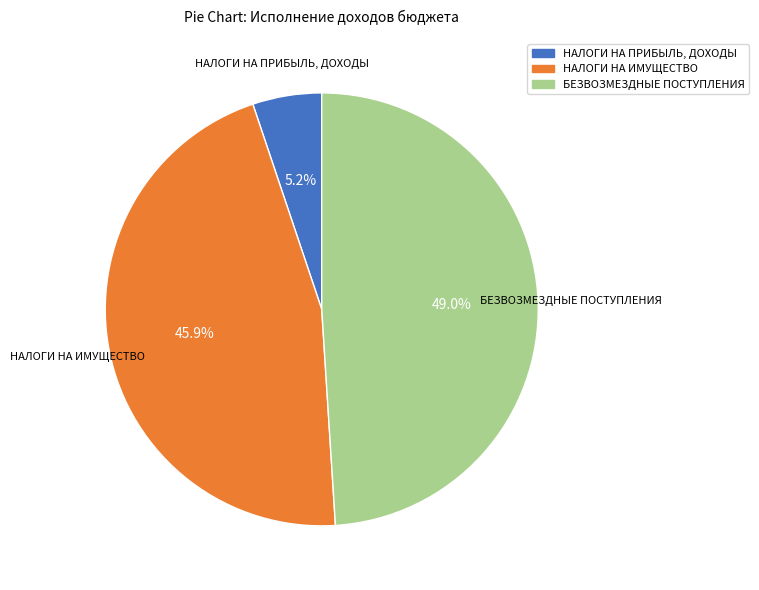

Which has a higher value, БЕЗВОЗМЕЗДНЫЕ ПОСТУПЛЕНИЯ or НАЛОГИ НА ПРИБЫЛЬ, ДОХОДЫ?

БЕЗВОЗМЕЗДНЫЕ ПОСТУПЛЕНИЯ